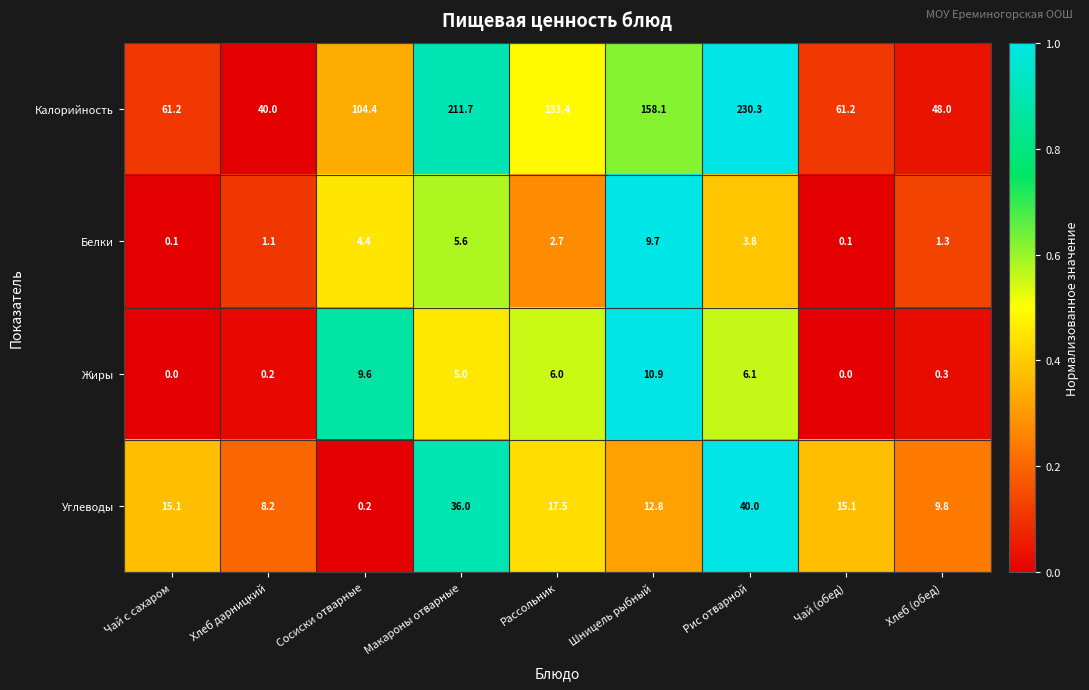

Read the Углеводы value at Хлеб дарницкий.

8.2